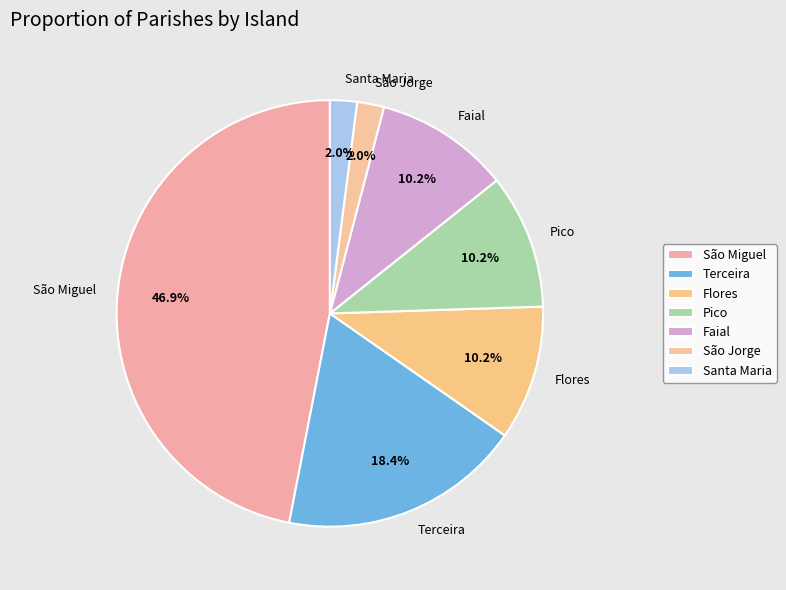

To the nearest percent, what portion does Pico represent?

10%